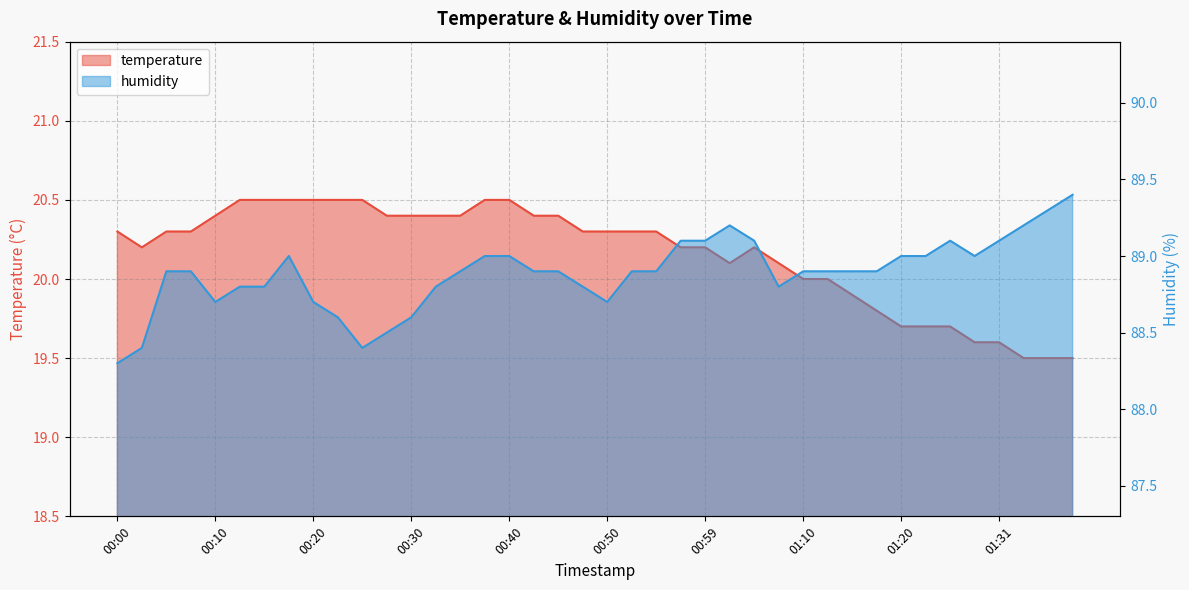

List the labels in order of temperature value, smallest first.

01:33, 01:36, 01:38, 01:28, 01:31, 01:20, 01:23, 01:26, 01:17, 01:15, 01:10, 01:12, 01:02, 01:07, 00:03, 00:57, 00:59, 01:04, 00:00, 00:05, 00:08, 00:47, 00:50, 00:52, 00:54, 00:10, 00:27, 00:30, 00:32, 00:35, 00:42, 00:45, 00:13, 00:15, 00:18, 00:20, 00:22, 00:25, 00:37, 00:40